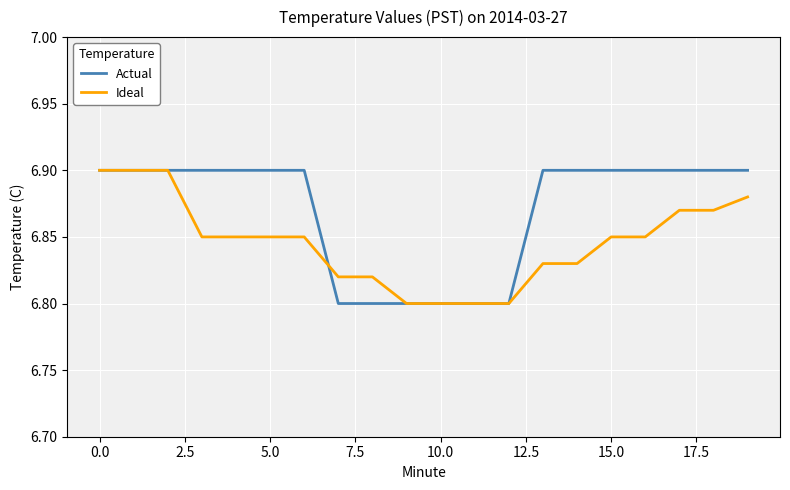

Which series has the largest total across all categories?

Actual